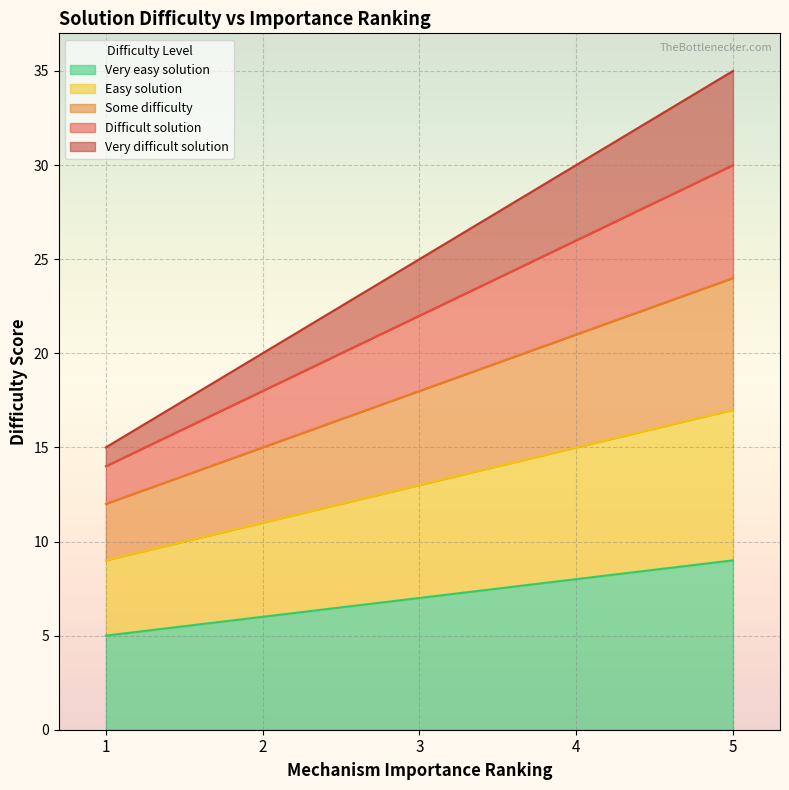

How many lines are shown in the chart?

5